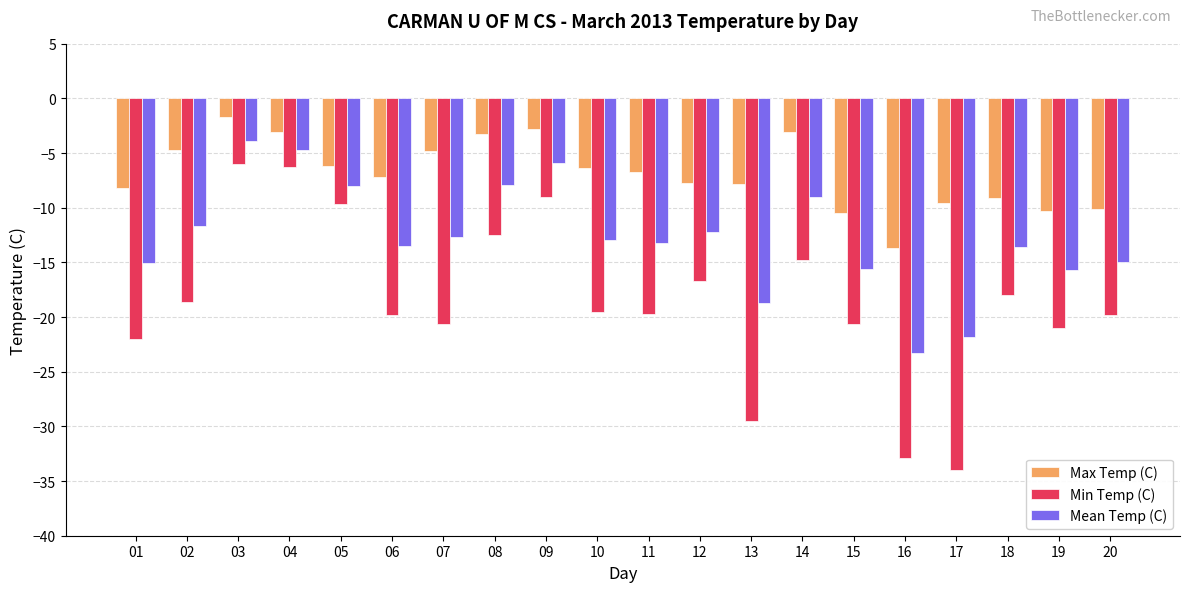

What is the value of the Max Temp (C) bar at the 5th from the left?

-6.2